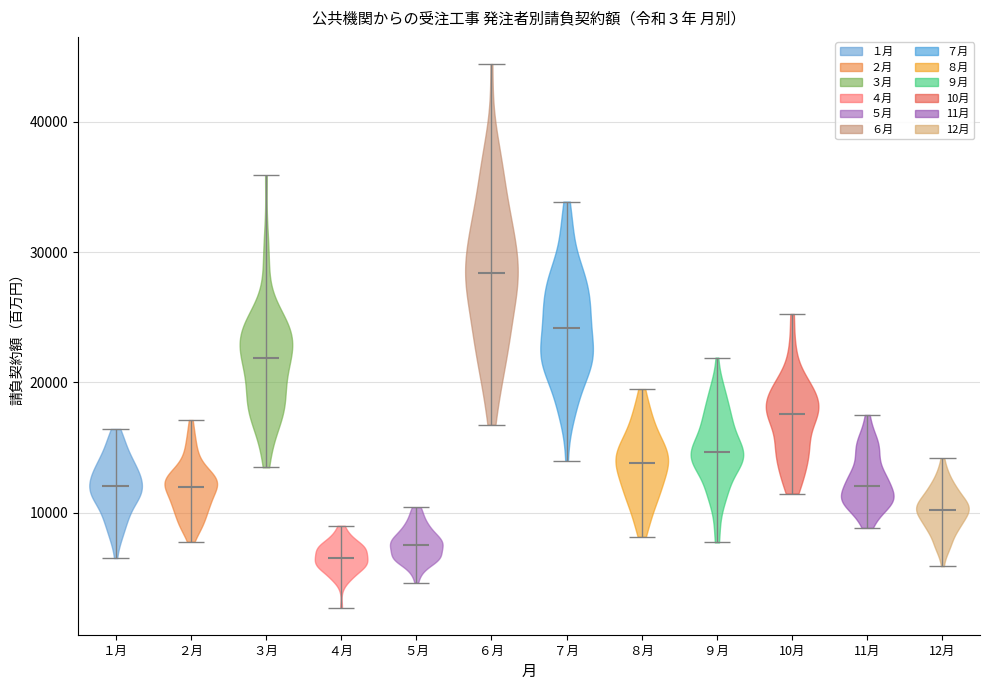

What is the highest point the violin for 10月 reaches on the y-axis? The values are not printed on the chart, so give them approximately, as read against the axis.

25000